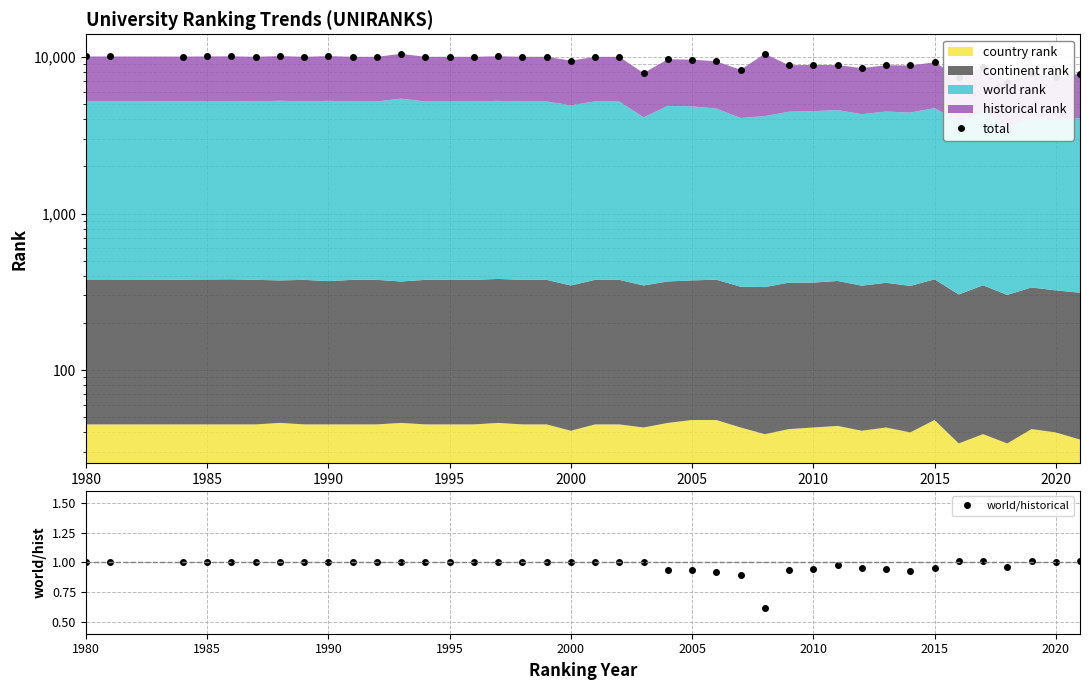

In total, how many points are lower than both neighbors (excluding endpoints)?

12